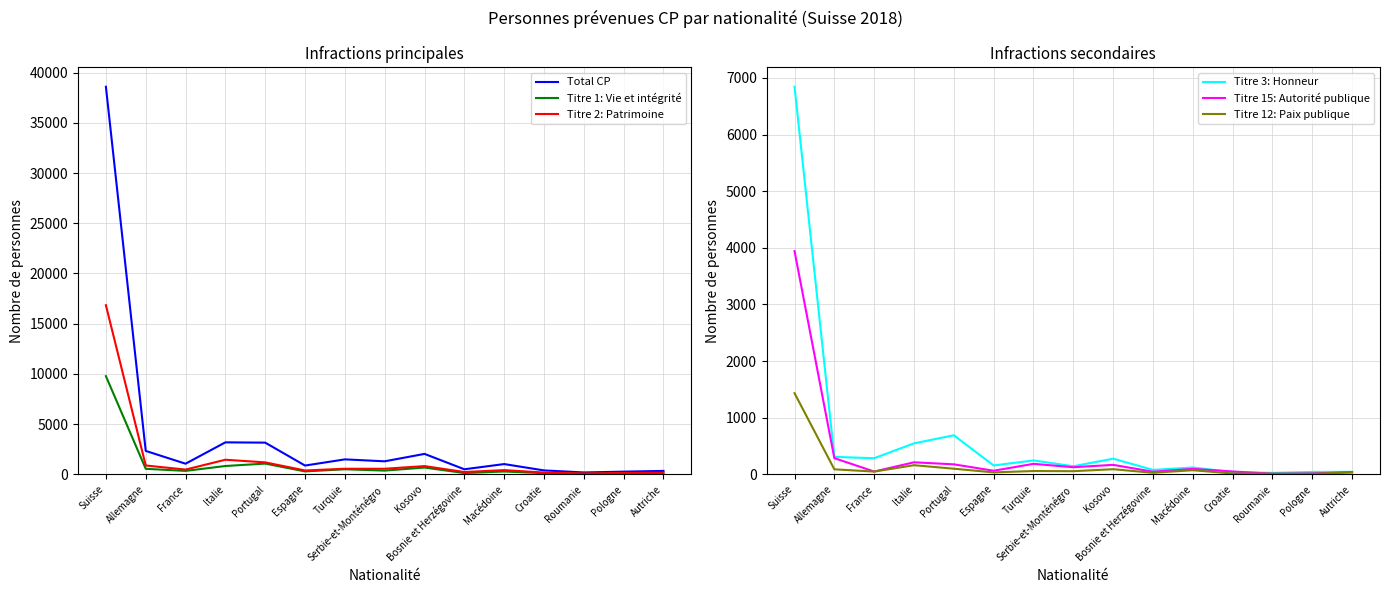

What is the label of the 13th point from the right?

France